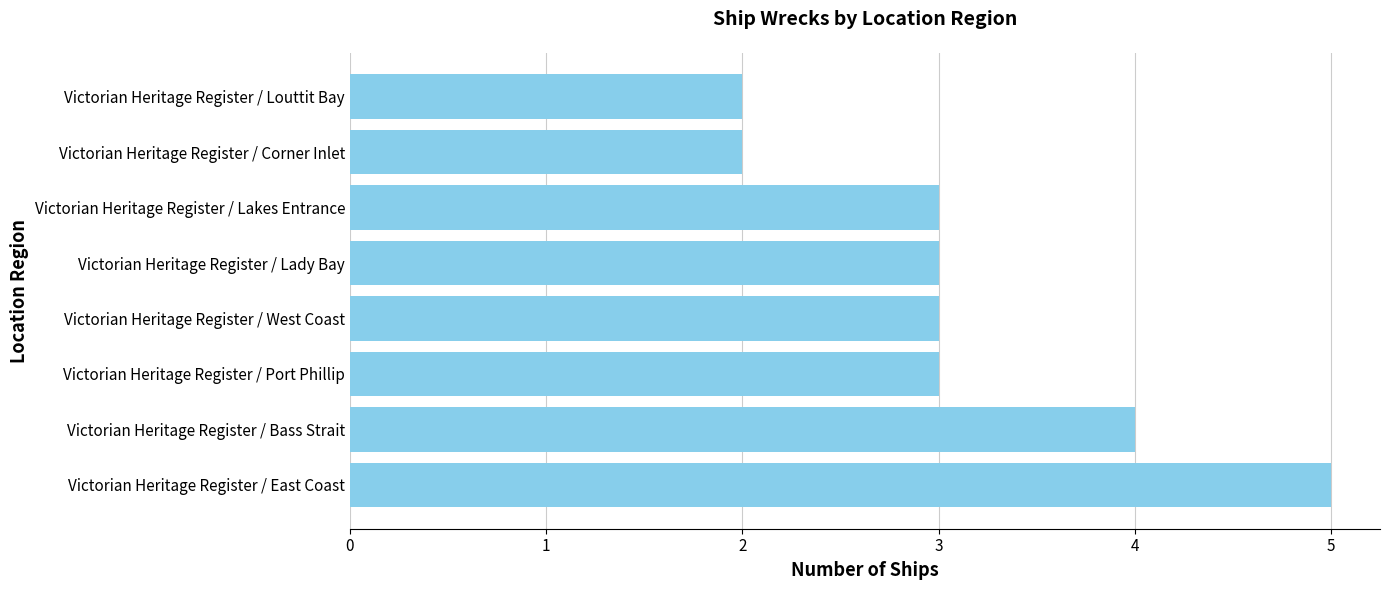

What value does the data have at Victorian Heritage Register / West Coast?

3